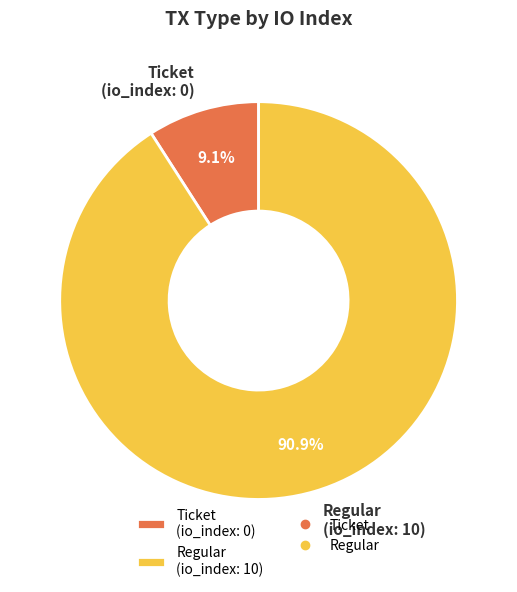

To the nearest percent, what is the difference between the largest and smallest slice percentages?

82%